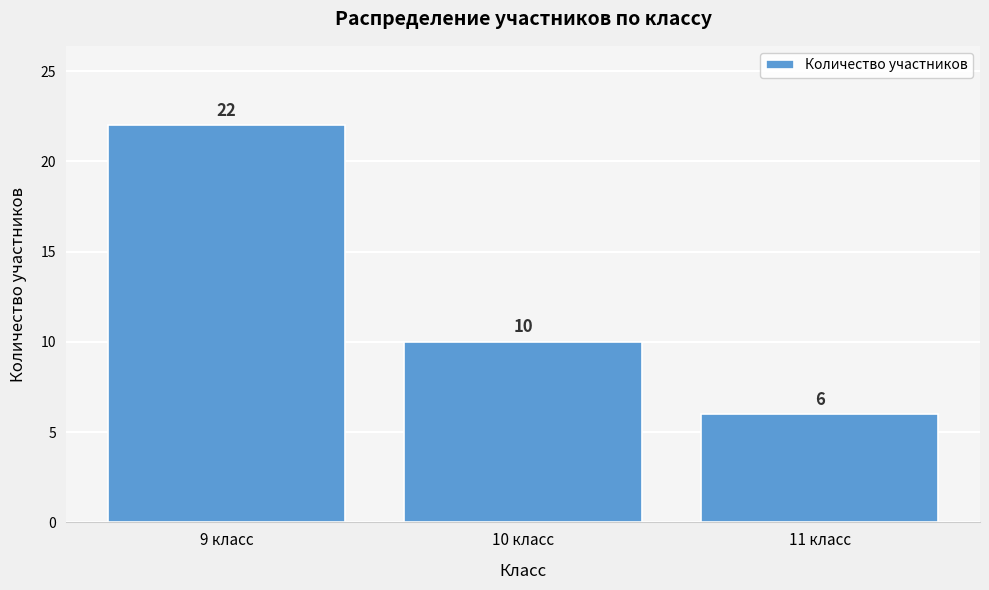

What is the height of the bar covering 9.5 to 10.5 on the x-axis?

10